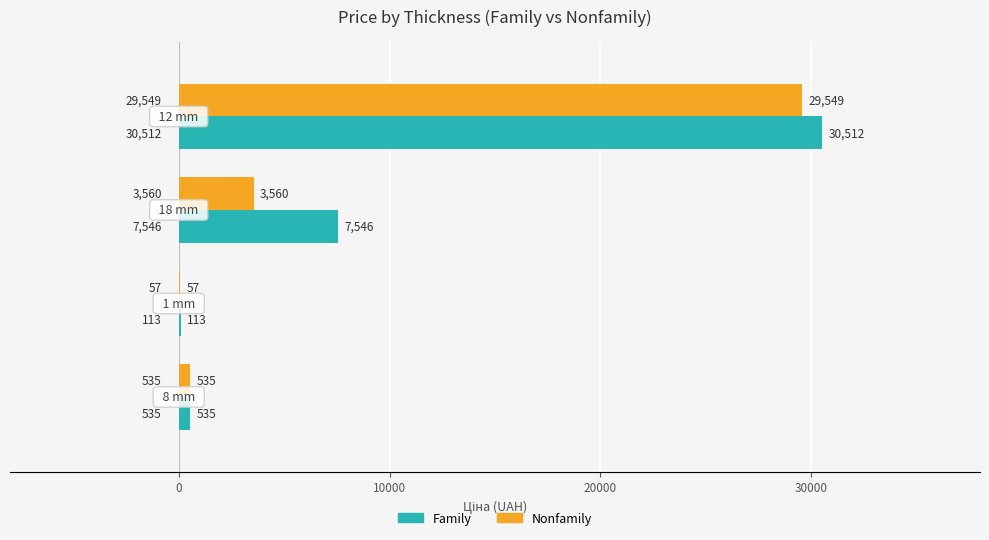

Which series has the largest total across all categories?

Family